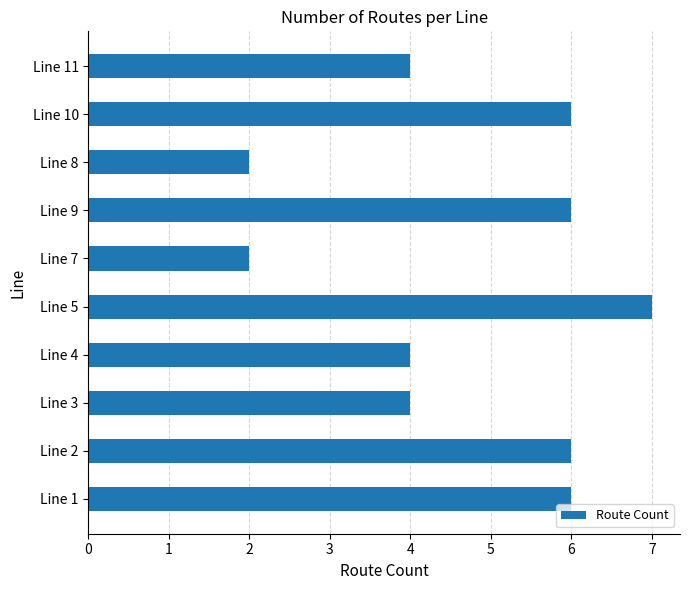

Is it true that the value at Line 10 is 8?

False